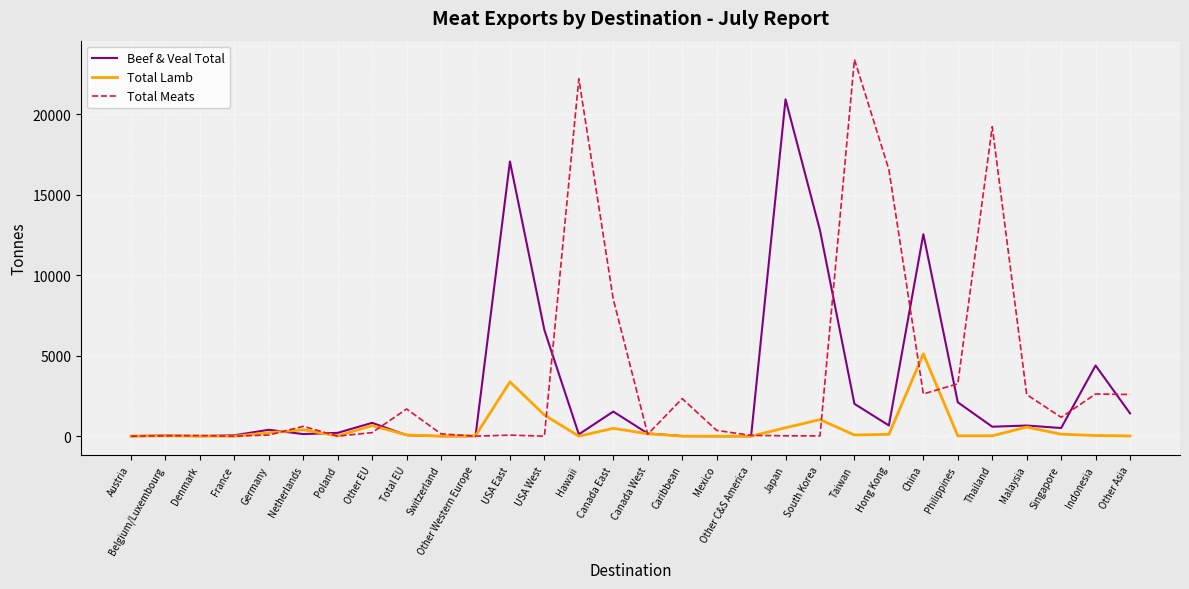

What is the total value across all series at Netherlands?

1141.7